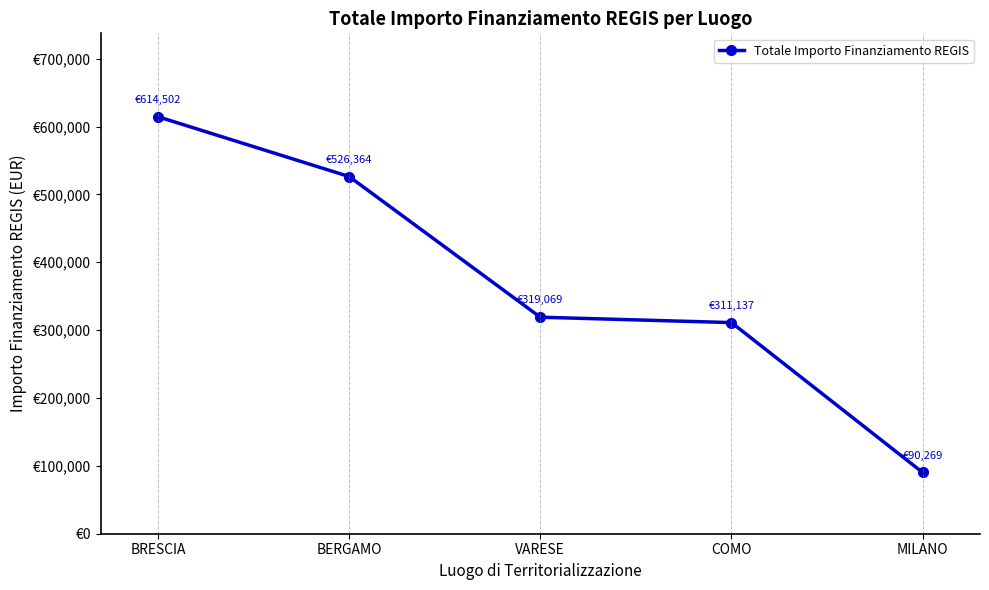

List the labels in order of value, smallest first.

MILANO, COMO, VARESE, BERGAMO, BRESCIA